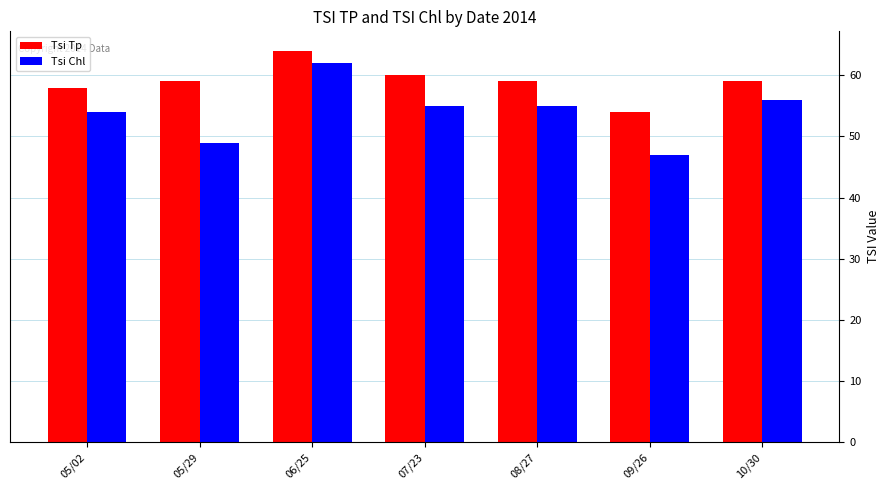

Reading left to right, extract all data points from this chart.

Tsi Tp: 05/02=58	05/29=59	06/25=64	07/23=60	08/27=59	09/26=54	10/30=59
Tsi Chl: 05/02=54	05/29=49	06/25=62	07/23=55	08/27=55	09/26=47	10/30=56